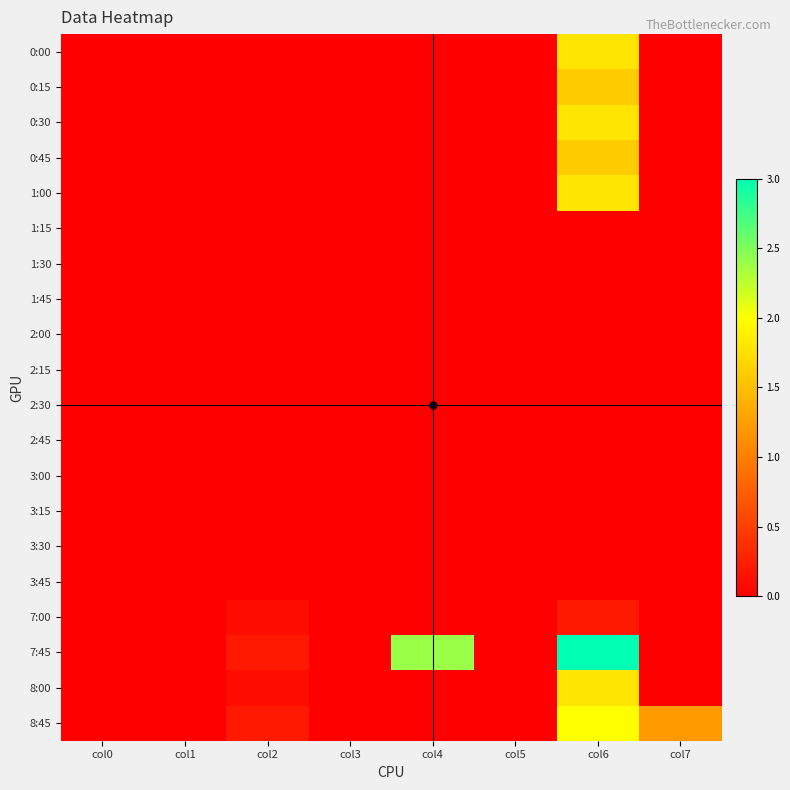

Reading right to left, what are all the values shown in this chart?

0:00: col7=0.0	col6=1.8	col5=0.0	col4=0.0	col3=0.0	col2=0.0	col1=0.0	col0=0.0
0:15: col7=0.0	col6=1.6	col5=0.0	col4=0.0	col3=0.0	col2=0.0	col1=0.0	col0=0.0
0:30: col7=0.0	col6=1.8	col5=0.0	col4=0.0	col3=0.0	col2=0.0	col1=0.0	col0=0.0
0:45: col7=0.0	col6=1.6	col5=0.0	col4=0.0	col3=0.0	col2=0.0	col1=0.0	col0=0.0
1:00: col7=0.0	col6=1.8	col5=0.0	col4=0.0	col3=0.0	col2=0.0	col1=0.0	col0=0.0
1:15: col7=0.0	col6=0.0	col5=0.0	col4=0.0	col3=0.0	col2=0.0	col1=0.0	col0=0.0
1:30: col7=0.0	col6=0.0	col5=0.0	col4=0.0	col3=0.0	col2=0.0	col1=0.0	col0=0.0
1:45: col7=0.0	col6=0.0	col5=0.0	col4=0.0	col3=0.0	col2=0.0	col1=0.0	col0=0.0
2:00: col7=0.0	col6=0.0	col5=0.0	col4=0.0	col3=0.0	col2=0.0	col1=0.0	col0=0.0
2:15: col7=0.0	col6=0.0	col5=0.0	col4=0.0	col3=0.0	col2=0.0	col1=0.0	col0=0.0
2:30: col7=0.0	col6=0.0	col5=0.0	col4=0.0	col3=0.0	col2=0.0	col1=0.0	col0=0.0
2:45: col7=0.0	col6=0.0	col5=0.0	col4=0.0	col3=0.0	col2=0.0	col1=0.0	col0=0.0
3:00: col7=0.0	col6=0.0	col5=0.0	col4=0.0	col3=0.0	col2=0.0	col1=0.0	col0=0.0
3:15: col7=0.0	col6=0.0	col5=0.0	col4=0.0	col3=0.0	col2=0.0	col1=0.0	col0=0.0
3:30: col7=0.0	col6=0.0	col5=0.0	col4=0.0	col3=0.0	col2=0.0	col1=0.0	col0=0.0
3:45: col7=0.0	col6=0.0	col5=0.0	col4=0.0	col3=0.0	col2=0.0	col1=0.0	col0=0.0
7:00: col7=0.0	col6=0.2	col5=0.0	col4=0.0	col3=0.0	col2=0.1	col1=0.0	col0=0.0
7:45: col7=0.0	col6=3.0	col5=0.0	col4=2.4	col3=0.0	col2=0.2	col1=0.0	col0=0.0
8:00: col7=0.0	col6=1.8	col5=0.0	col4=0.0	col3=0.0	col2=0.1	col1=0.0	col0=0.0
8:45: col7=1.2	col6=2.0	col5=0.0	col4=0.0	col3=0.0	col2=0.2	col1=0.0	col0=0.0